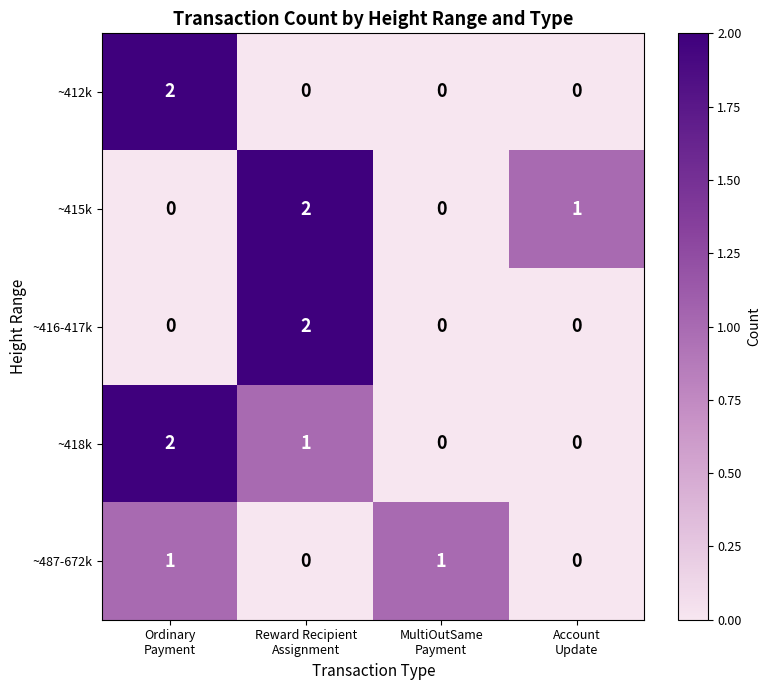

How many values in ~418k are above zero?

2